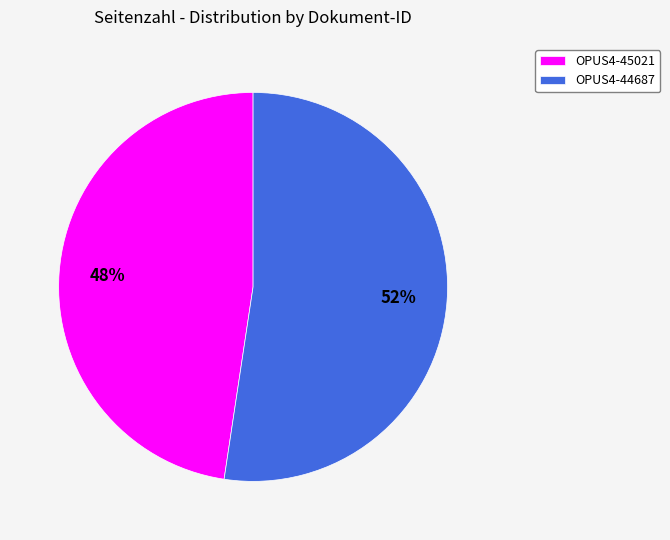

Do OPUS4-44687 and OPUS4-45021 together represent more than half of the pie?

Yes